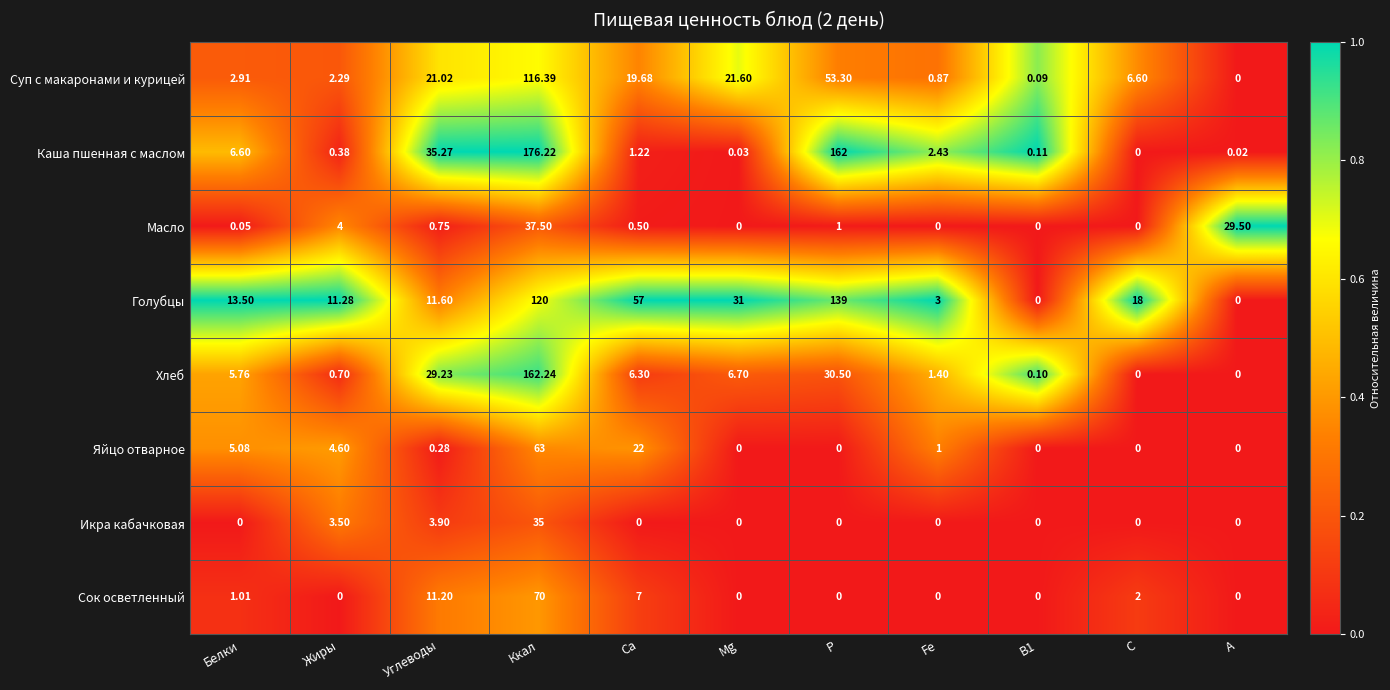

Which category has the highest value in the Масло series?

Ккал